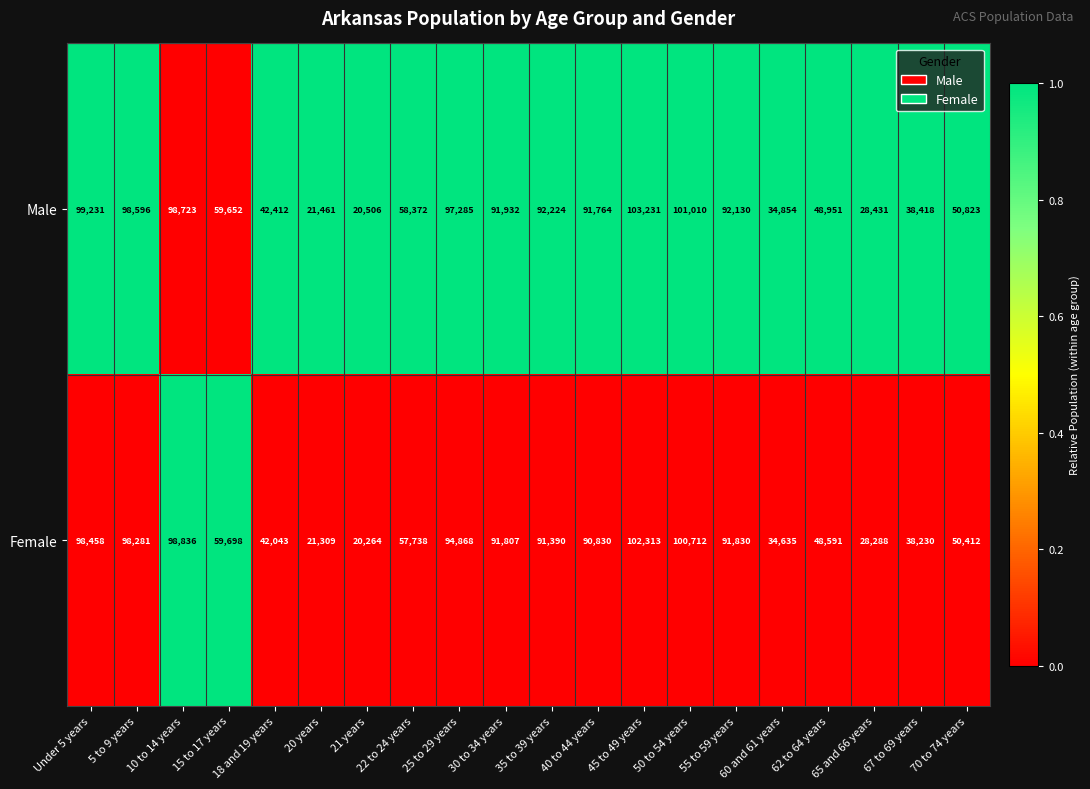

What is the difference between the maximum and minimum values in the Male series?

82725